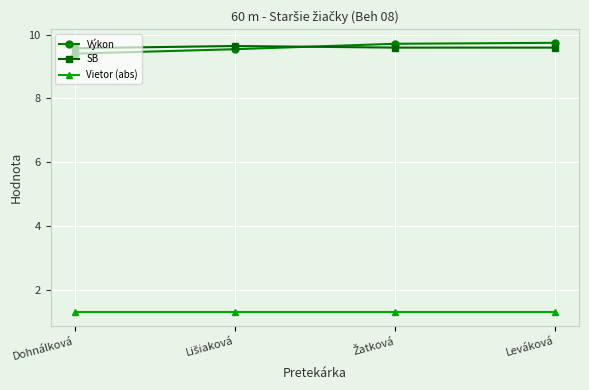

True or false: Vietor (abs) has more than 2 points higher than both neighbors.

False